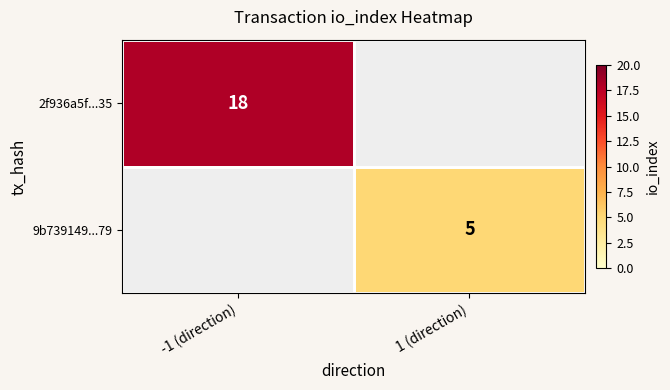

True or false: 9b739149...79 has a value of 8 at 1 (direction).

False